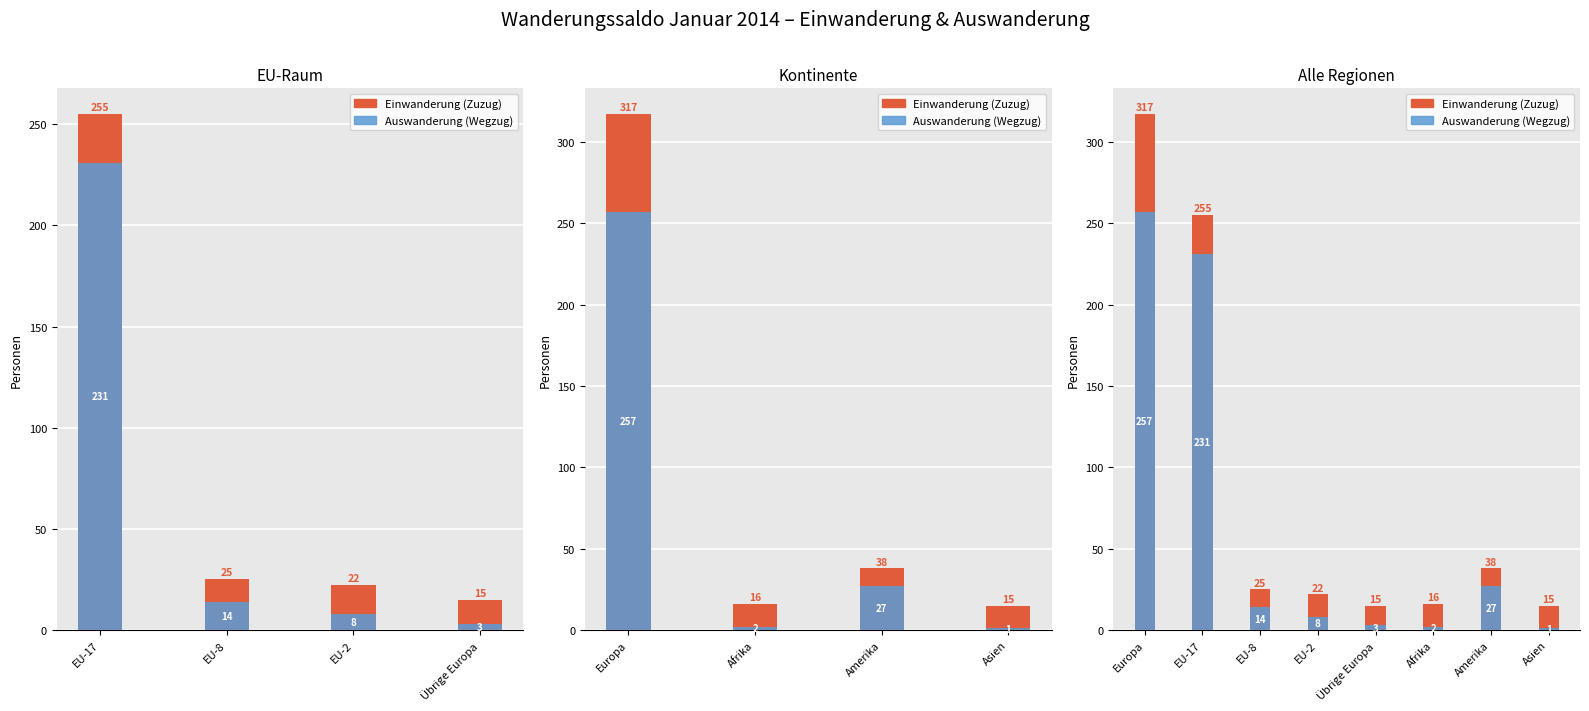

How many categories are shown in the chart?

8